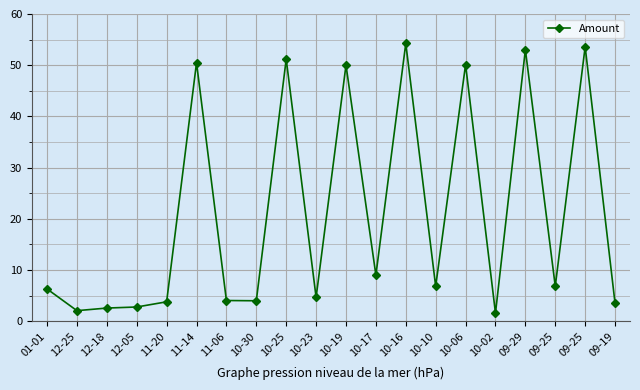

Read the value at 10-19.

50.0